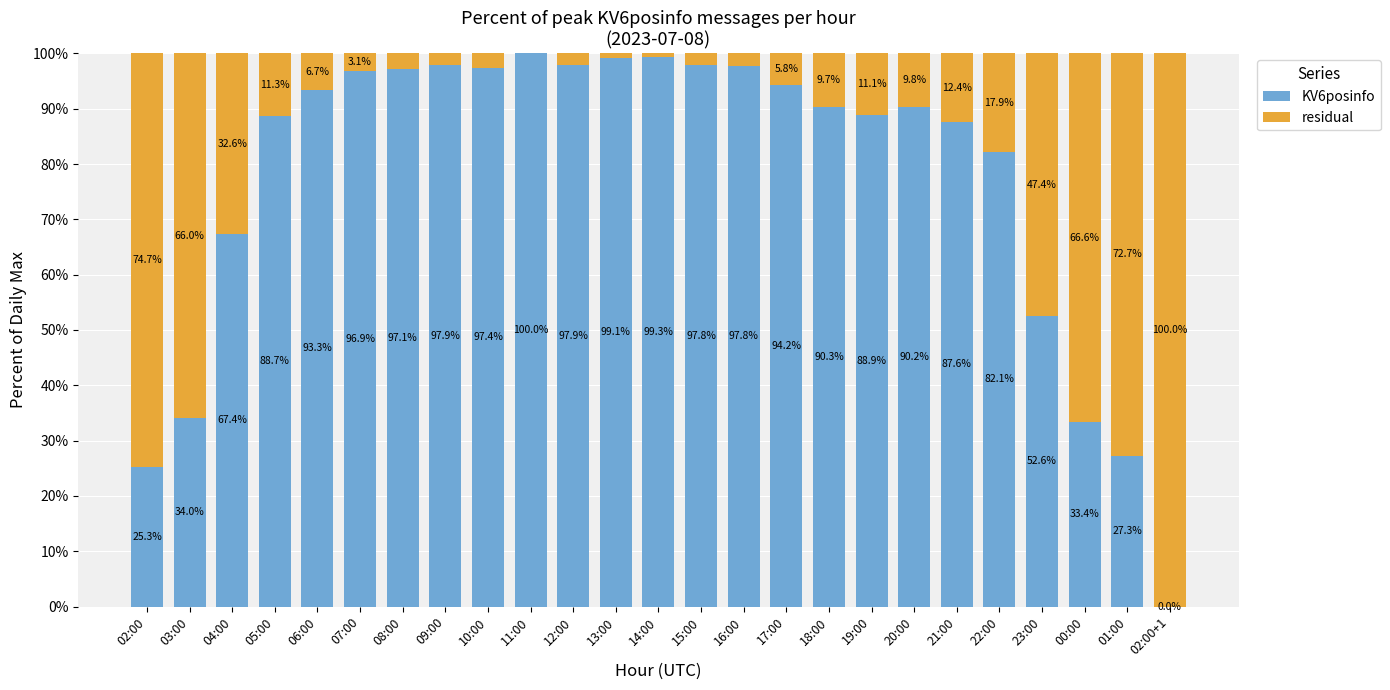

True or false: KV6posinfo has a value of 11.8 at 01:00.

False